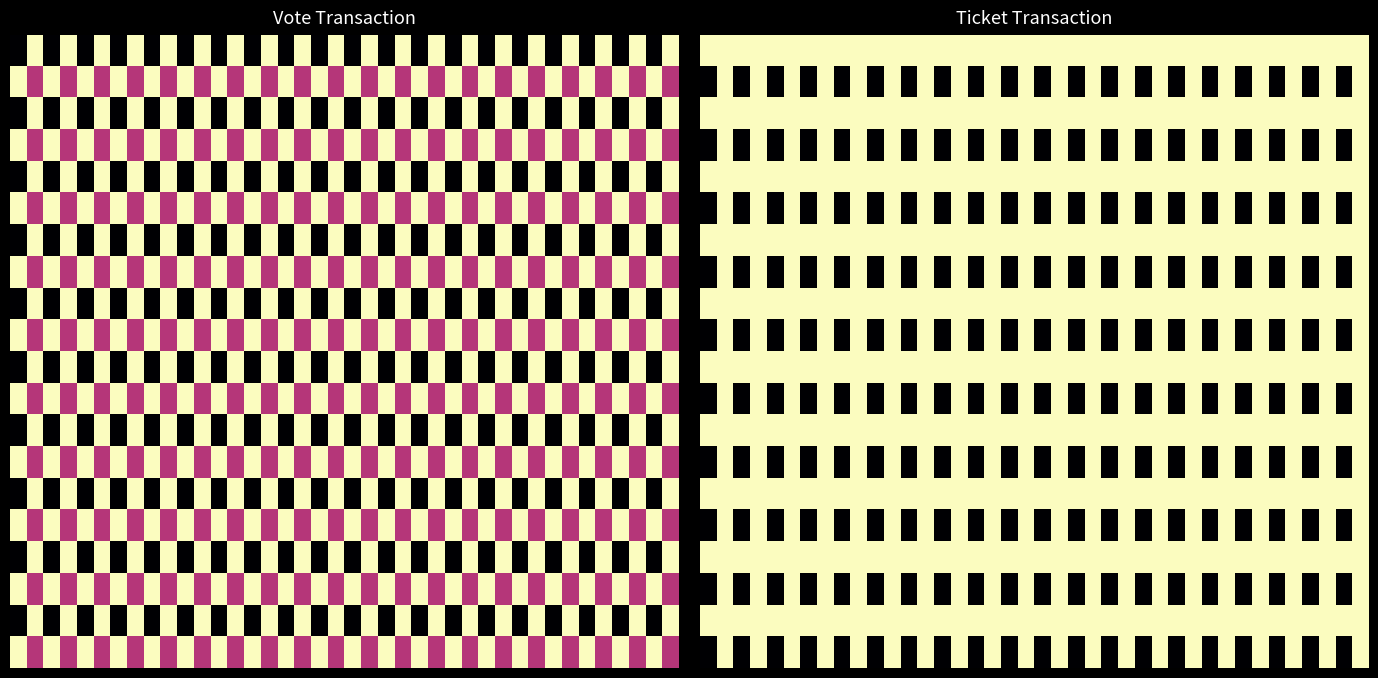

At how many categories does at least one series exceed 0?

40